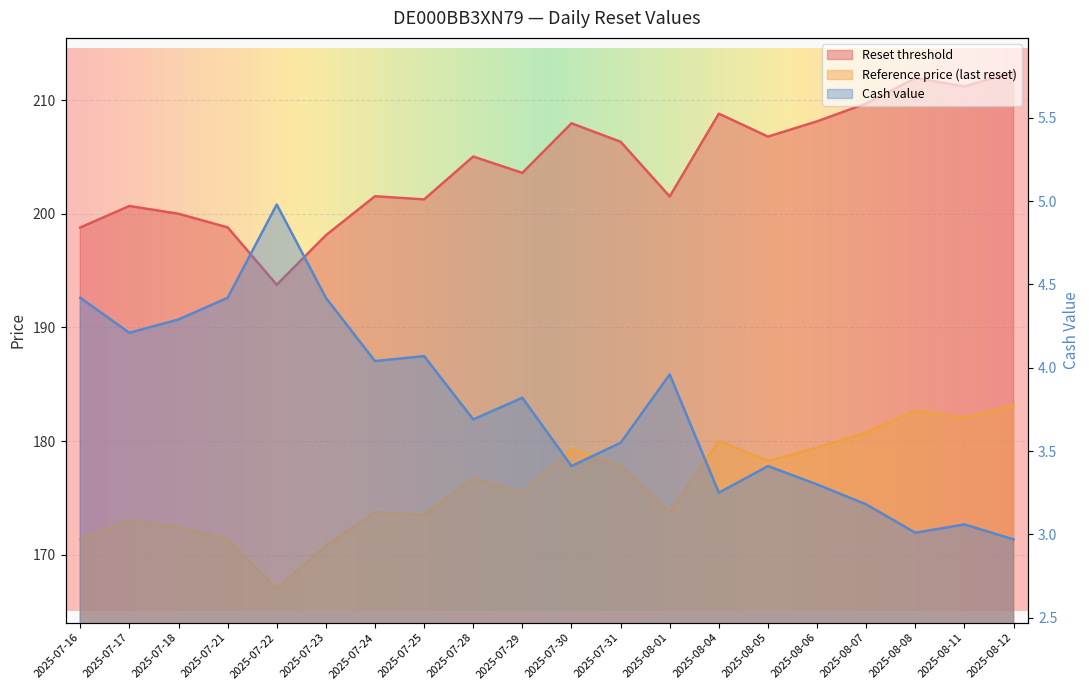

True or false: Reference price (last reset) and Reset threshold cross at least once.

False